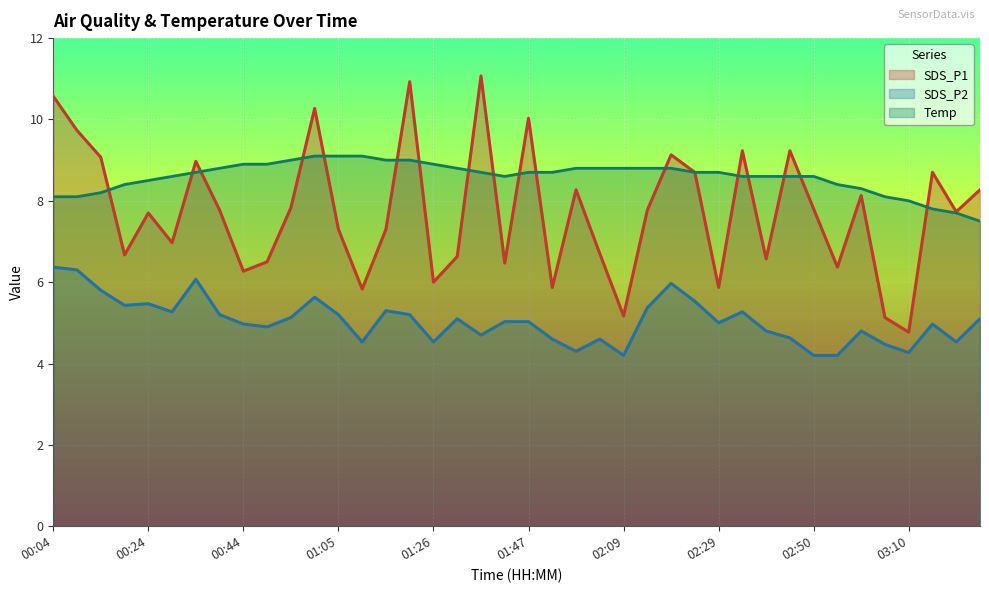

What is the lowest value of the SDS_P2 series?

4.2